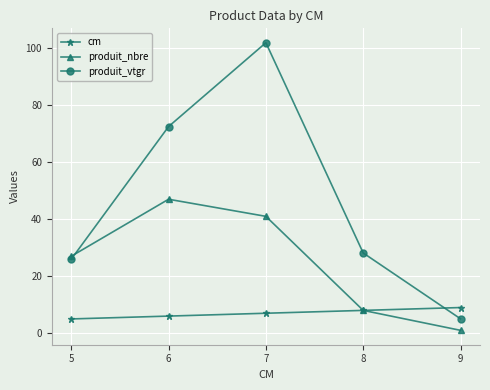

What is the smallest value displayed?

1.0